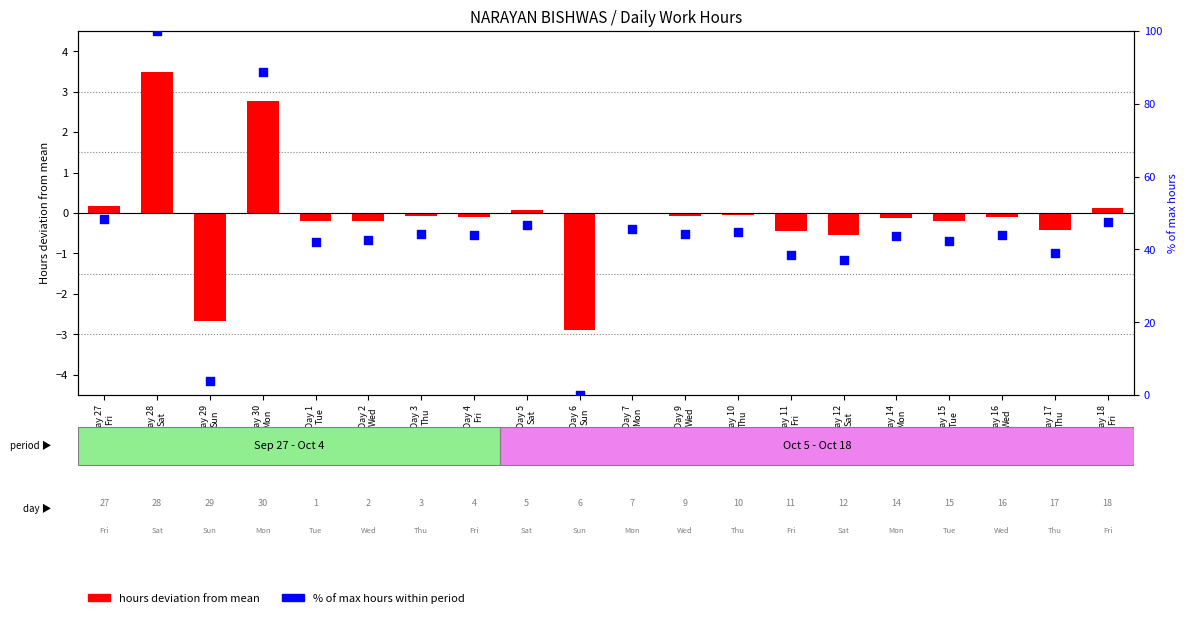

Which series contains the highest Y value?

% of max hours